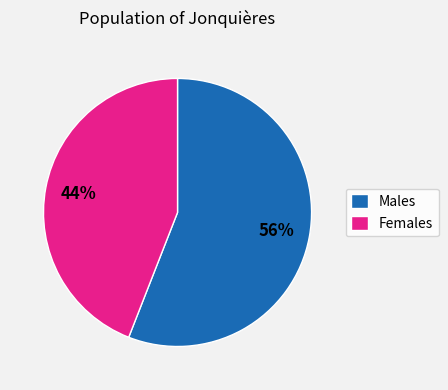

To the nearest percent, what is the difference between the largest and smallest slice percentages?

12%